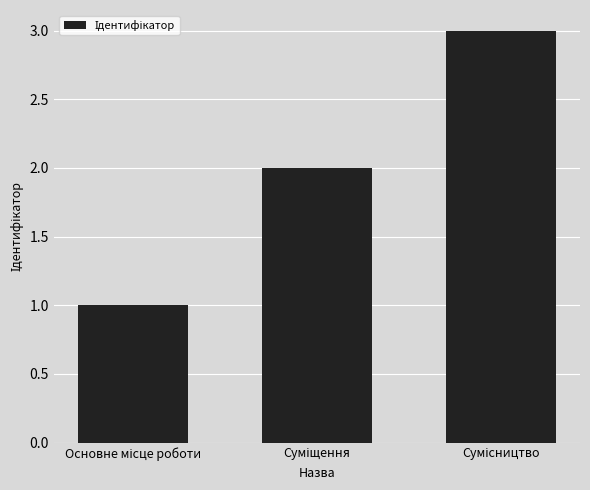

Are the bars horizontal?

No